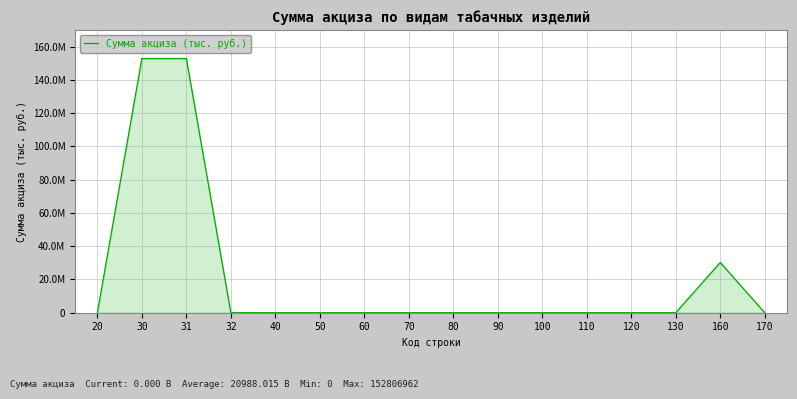

Does the chart have visible grid lines?

Yes